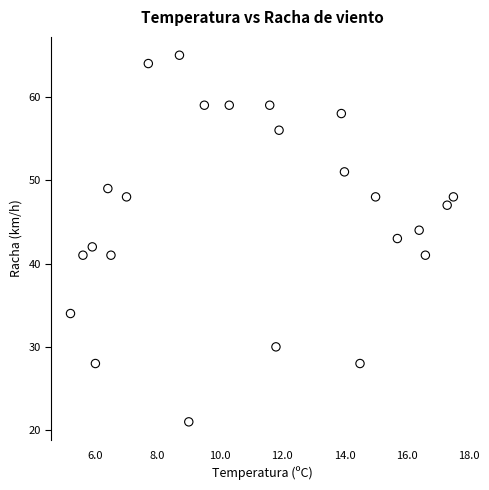

What is the range of Y values (max minus min)?

44